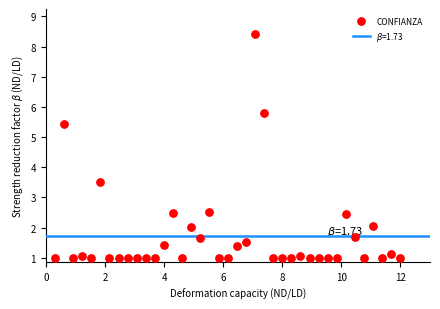

What Y value in the scatter plot is closest to 4?

3.5